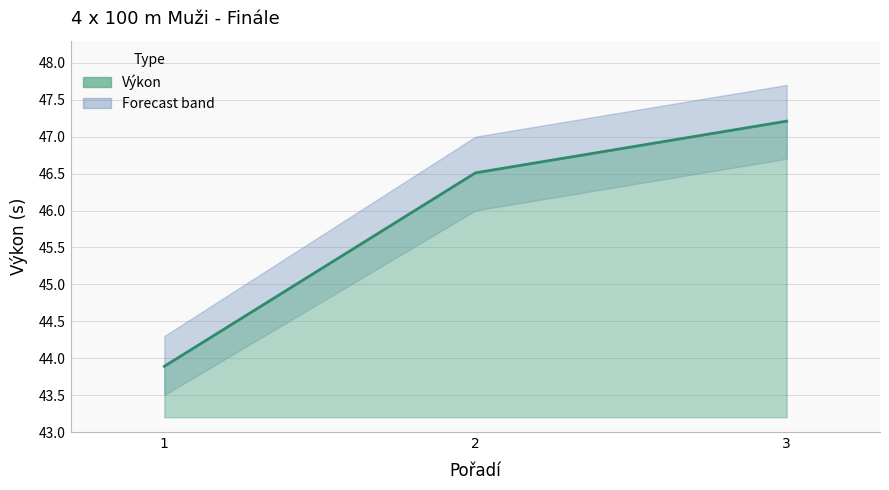

How many data points are less than 46?

1